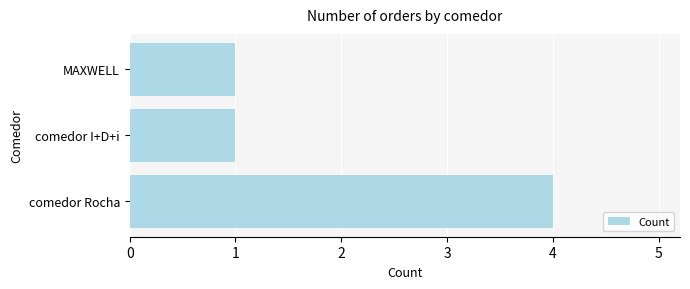

What is the change in value from comedor Rocha to comedor I+D+i?

-3